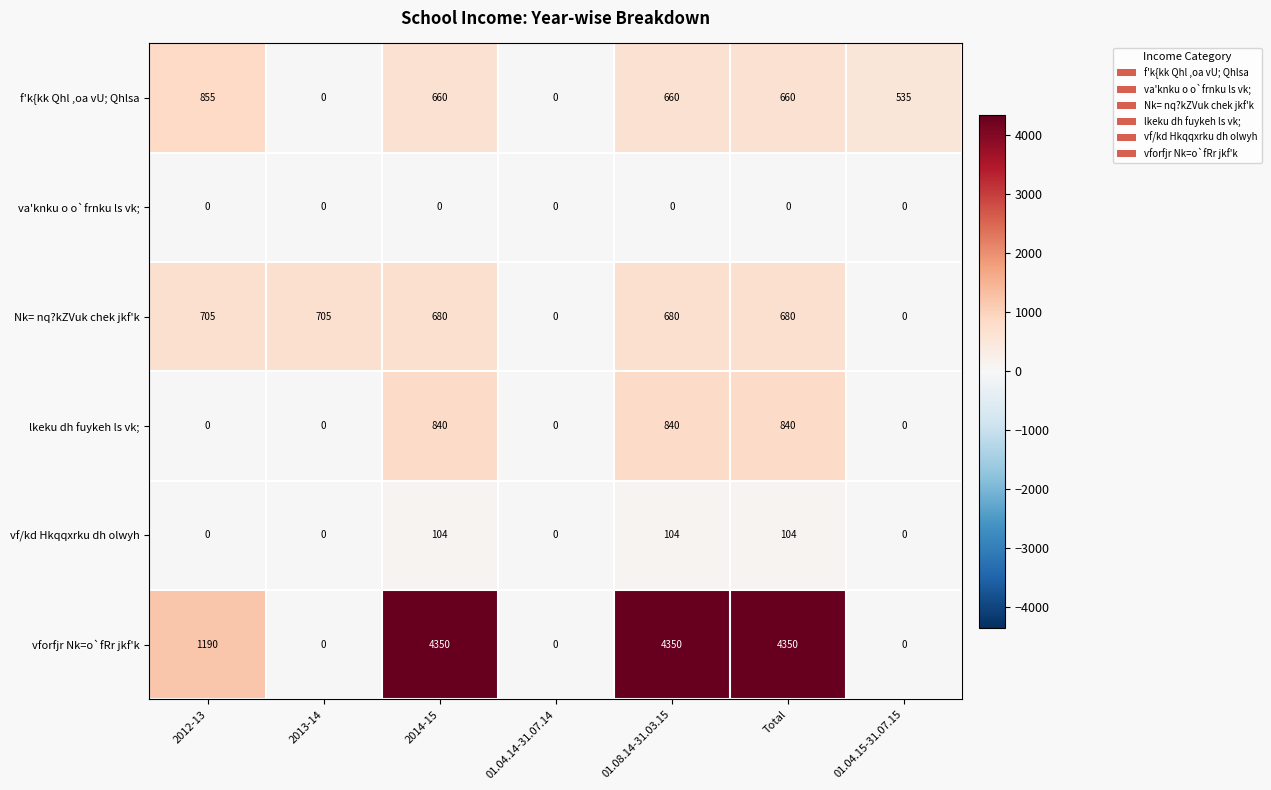

Where does the f'k{kk Qhl ,oa vU; Qhlsa series first go above 660?

2012-13